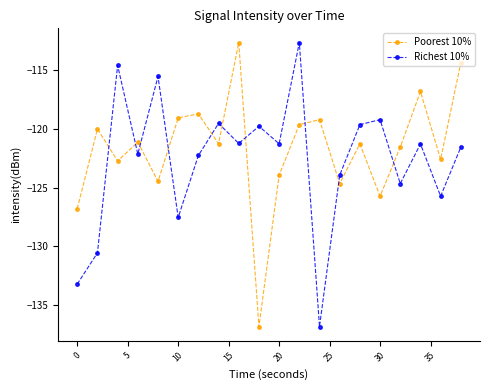

Which series ends up on top after the final intersection of Poorest 10% and Richest 10%?

Poorest 10%